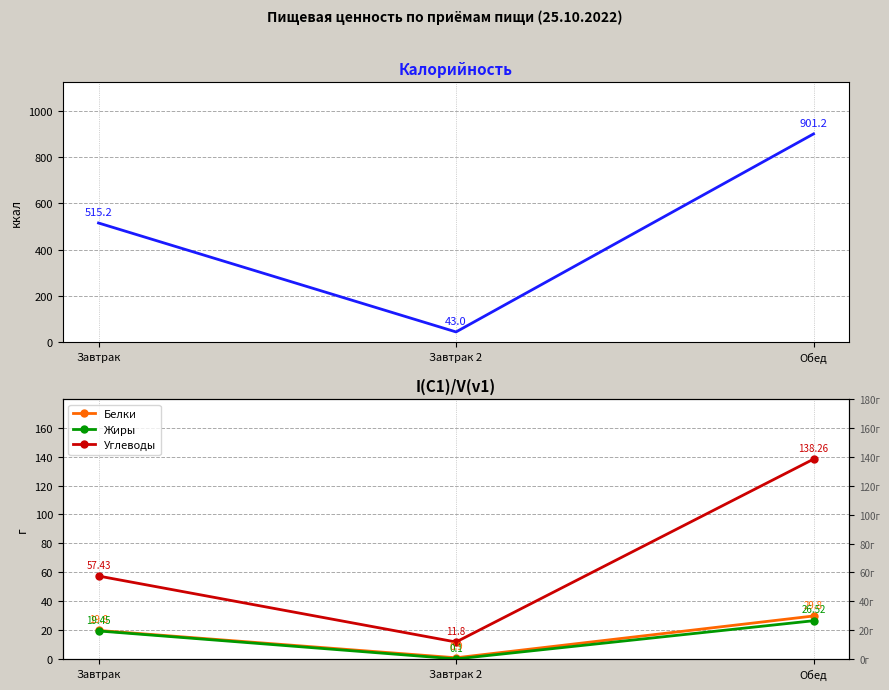

Which series has the largest range (max minus min)?

Калорийность